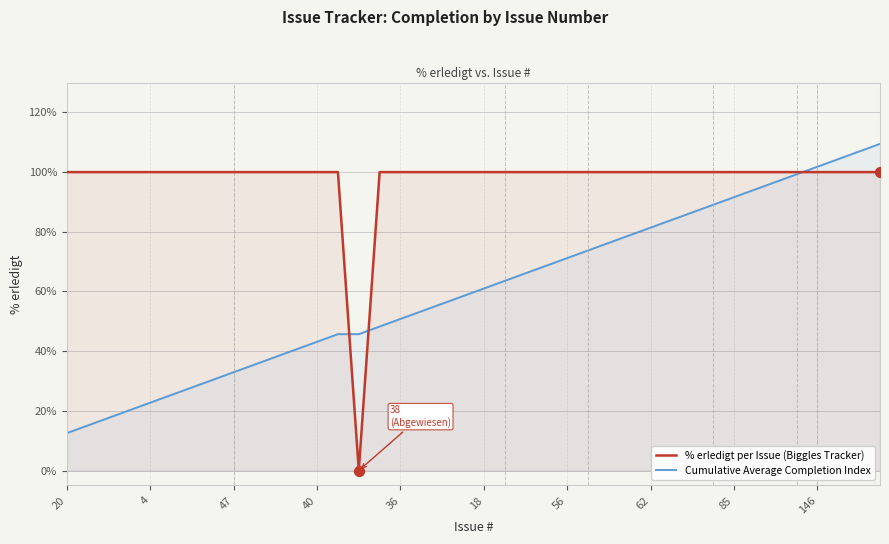

Which series has the largest total across all categories?

% erledigt per Issue (Biggles Tracker)